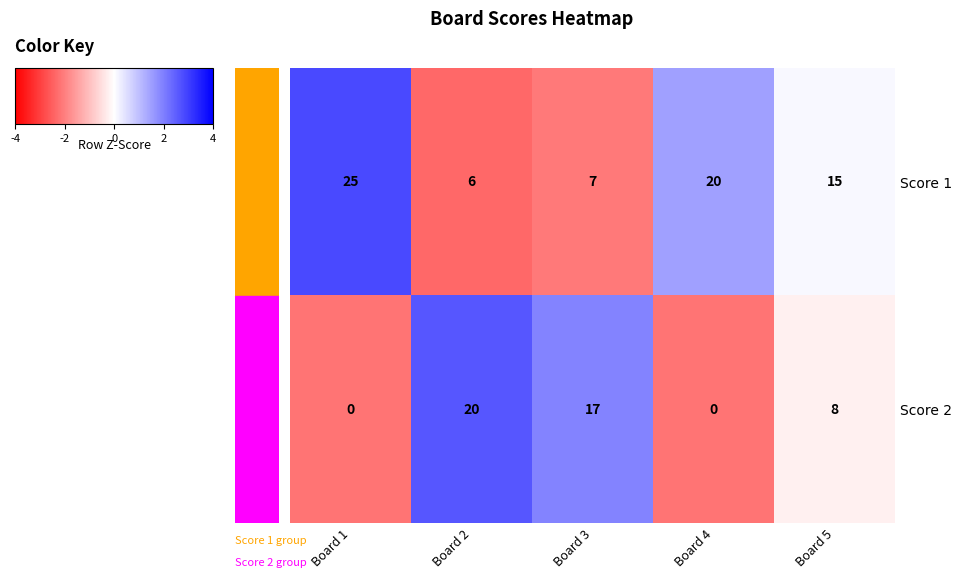

The value of Score 2 at Board 5 is 14. True or false?

False